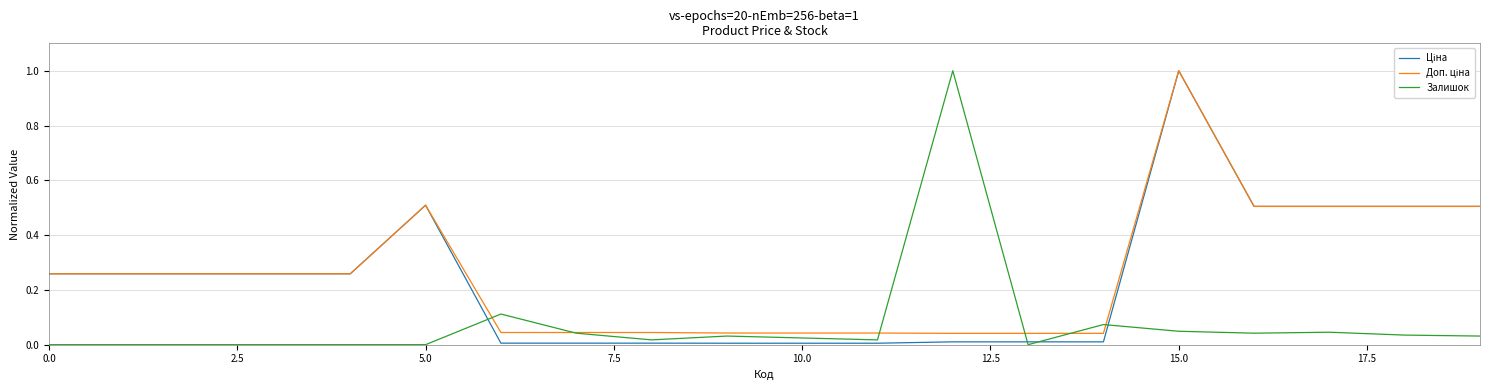

What is the maximum value shown in the chart?

1.0